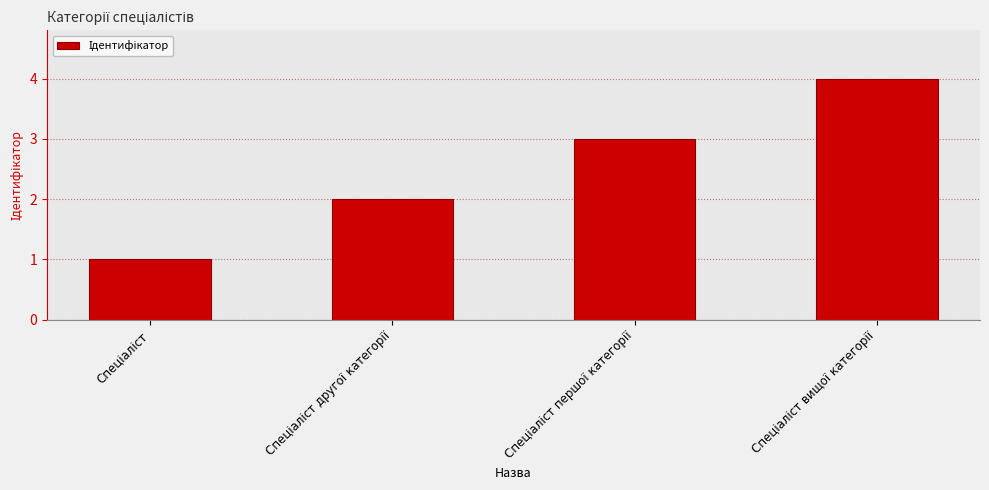

Reading left to right, transcribe all the data shown in this chart.

1	2	3	4